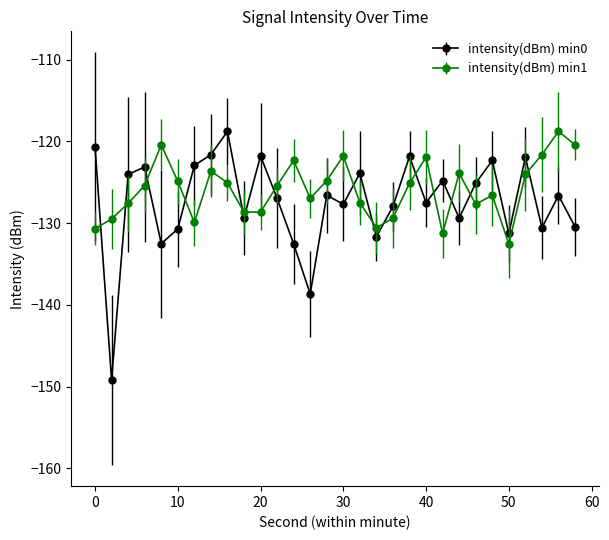

Which series has the largest range (max minus min)?

intensity(dBm) min0